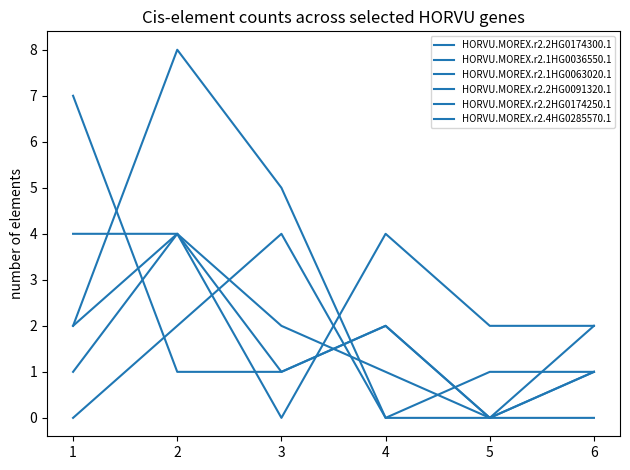

Is this an area chart (filled region under the line)?

No